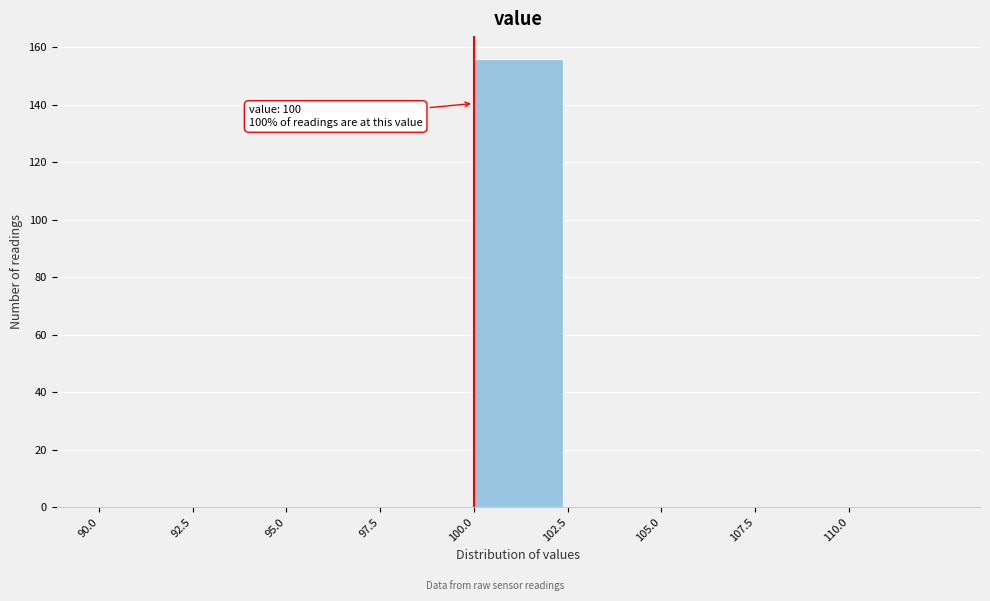

Over which range of the x-axis is the bar tallest?

100.0 to 102.5